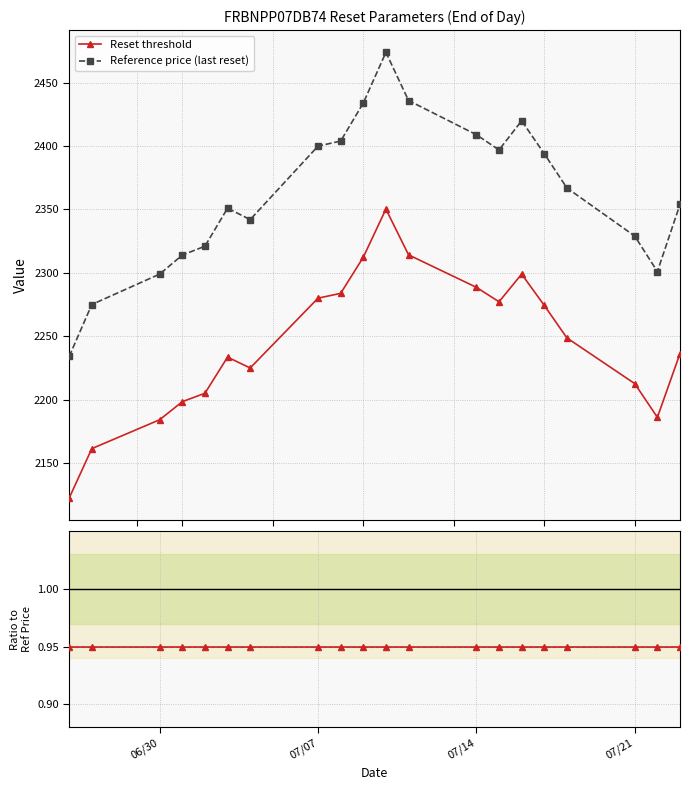

Which series has the largest range (max minus min)?

Reference price (last reset)